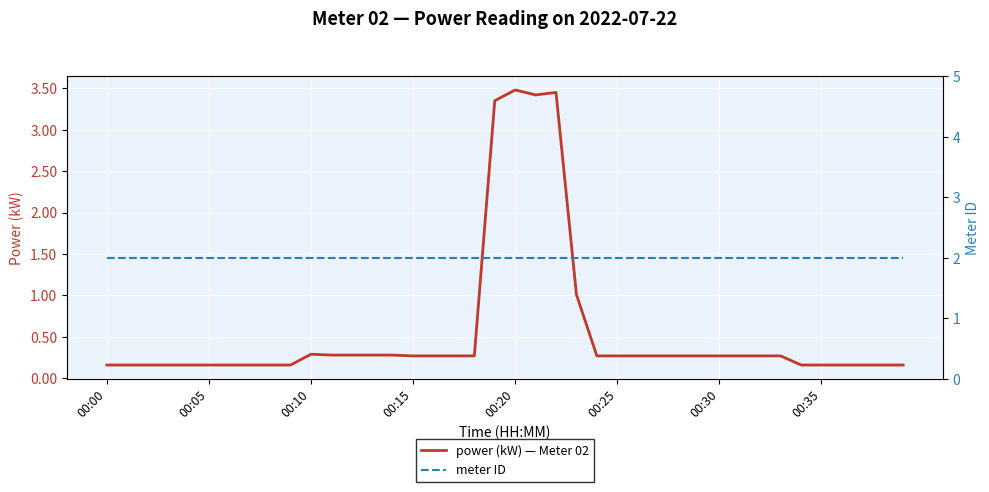

What is the maximum value shown in the chart?

3.5